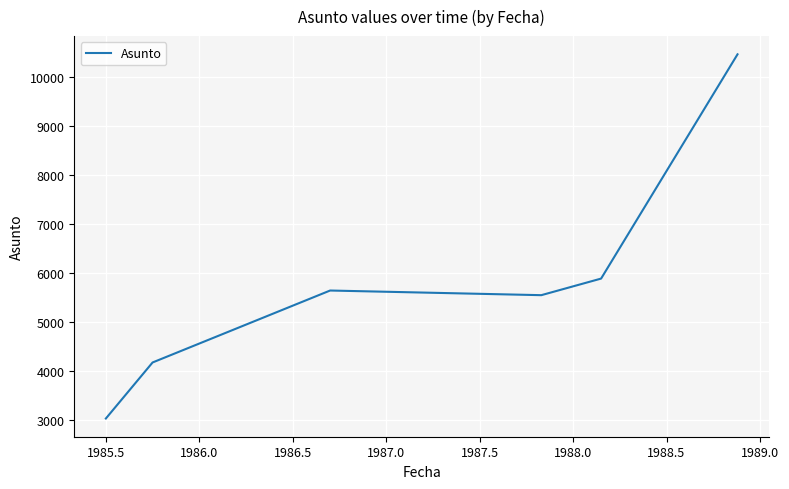

What is the minimum value shown in the chart?

3021